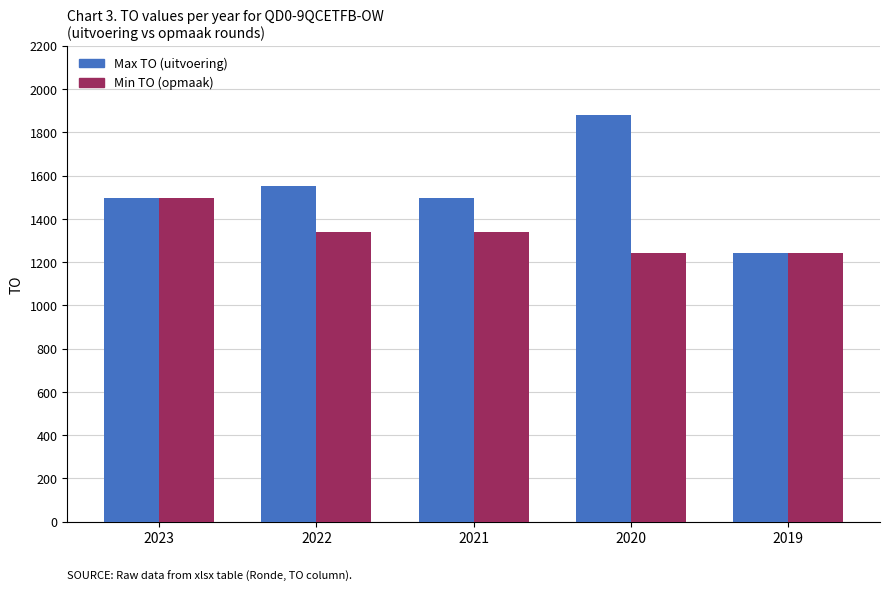

Read the Min TO (opmaak) value at 2022, to the nearest 50.

1350